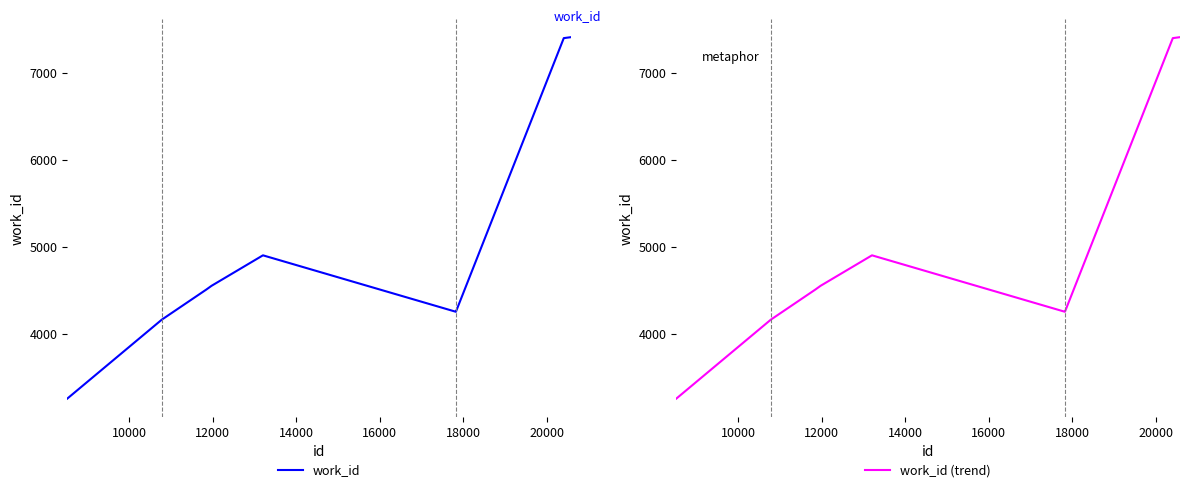

True or false: work_id (trend) and work_id cross at least once.

False